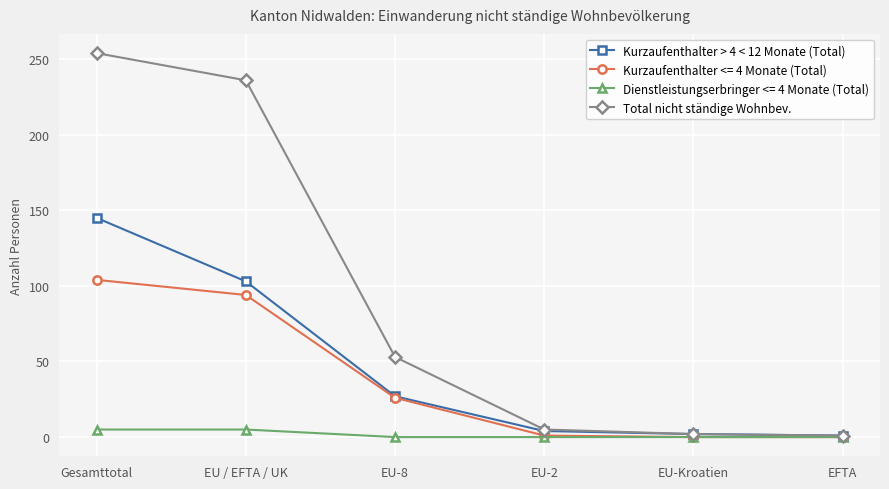

Which series changed the most between EU-8 and EU-Kroatien?

Total nicht ständige Wohnbev.